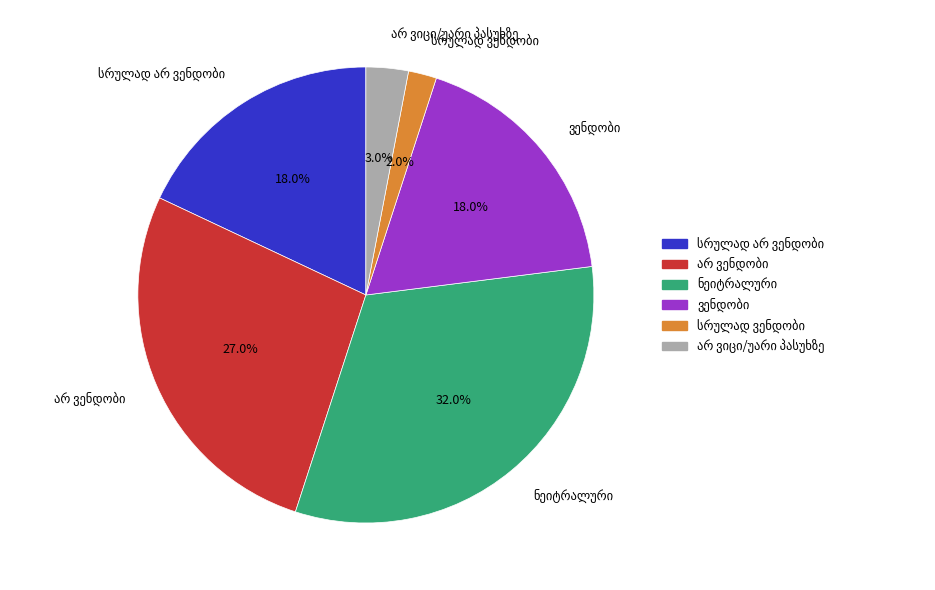

Does any single category account for the majority?

No